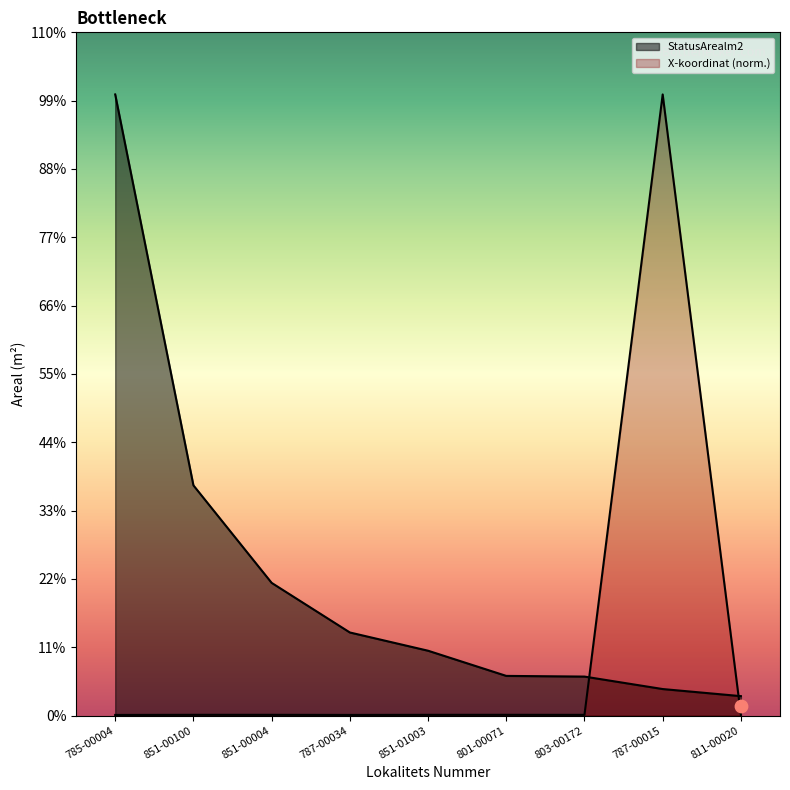

What is the total value across all series at 803-00172?

11333.4